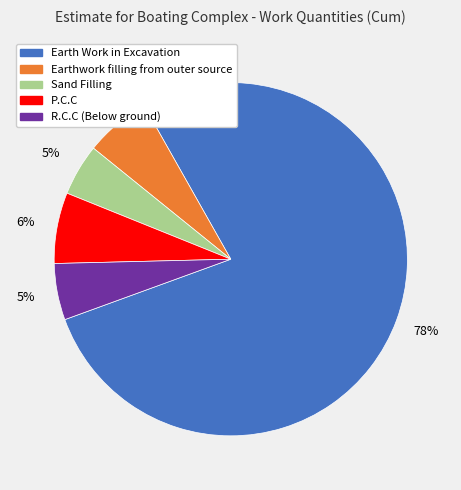

Is the sum of Earthwork filling from outer source and Sand Filling greater than half?

No